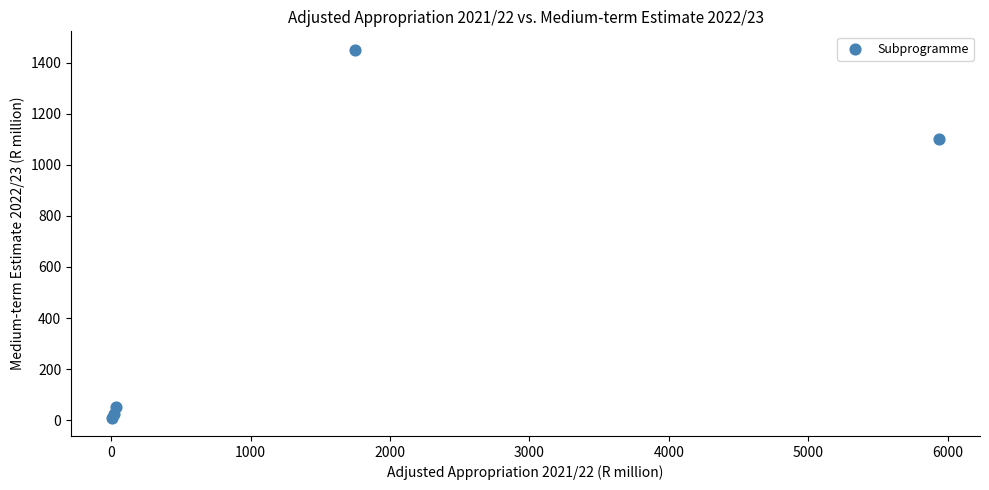

What Y value in the scatter plot is closest to 730?

1101.5